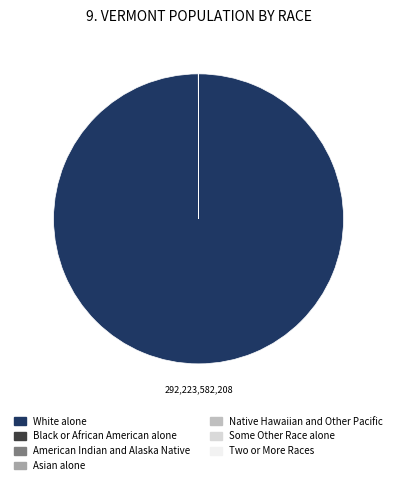

Which slice is the largest?

White alone